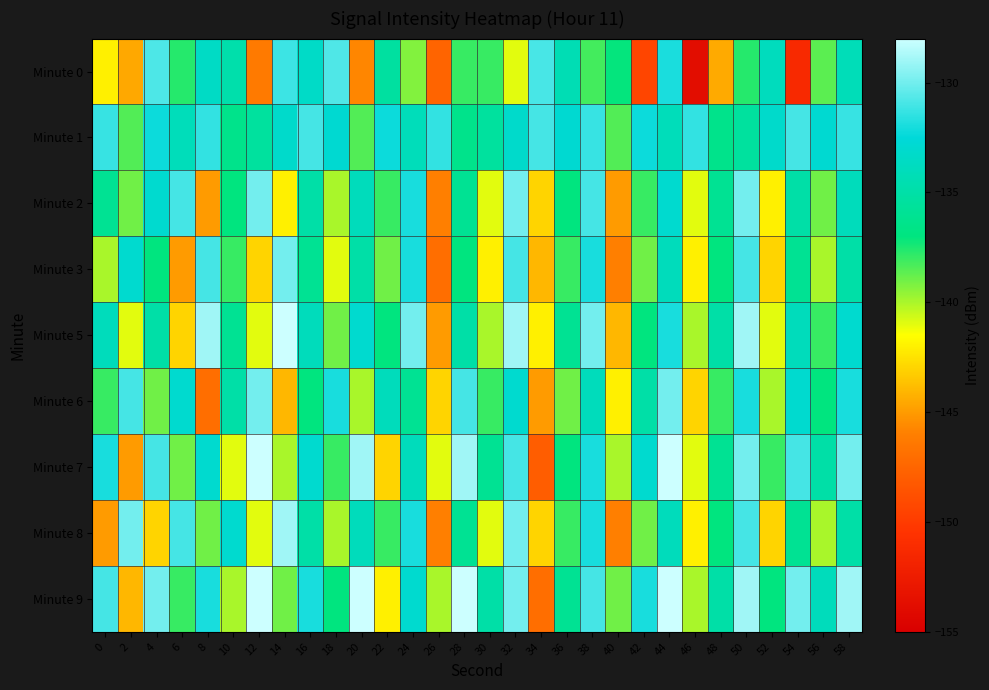

At which category is the sum across all series the highest?

44